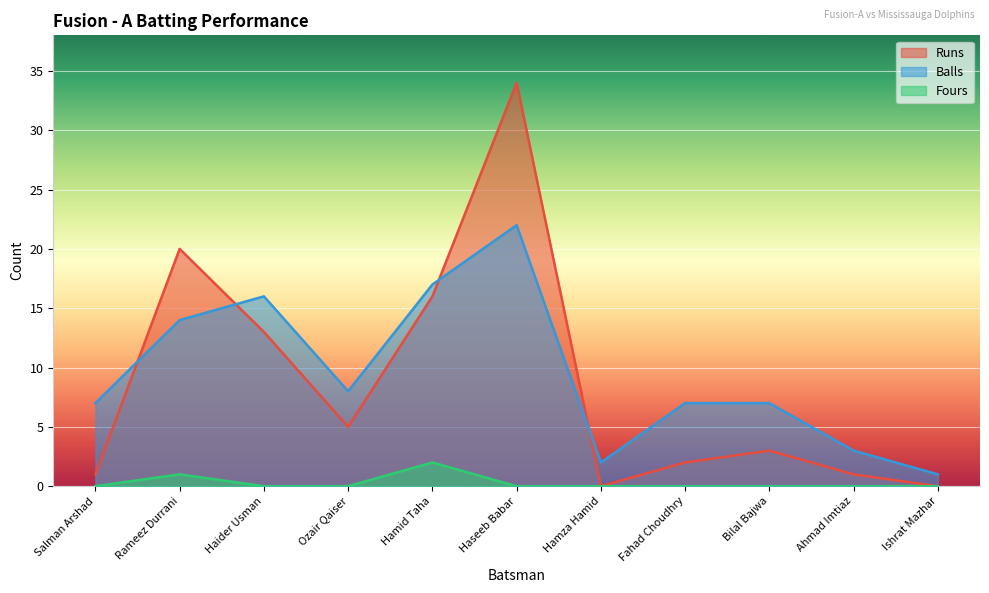

How many times do Runs and Balls cross each other?

4